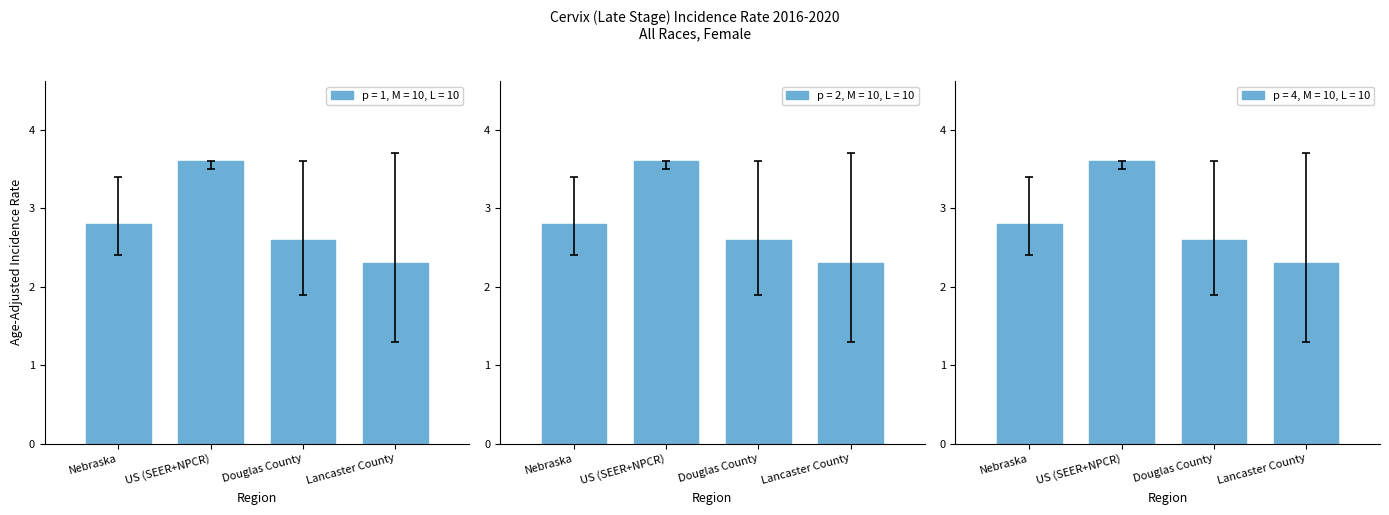

Count the values in the range 2 to 3.

3